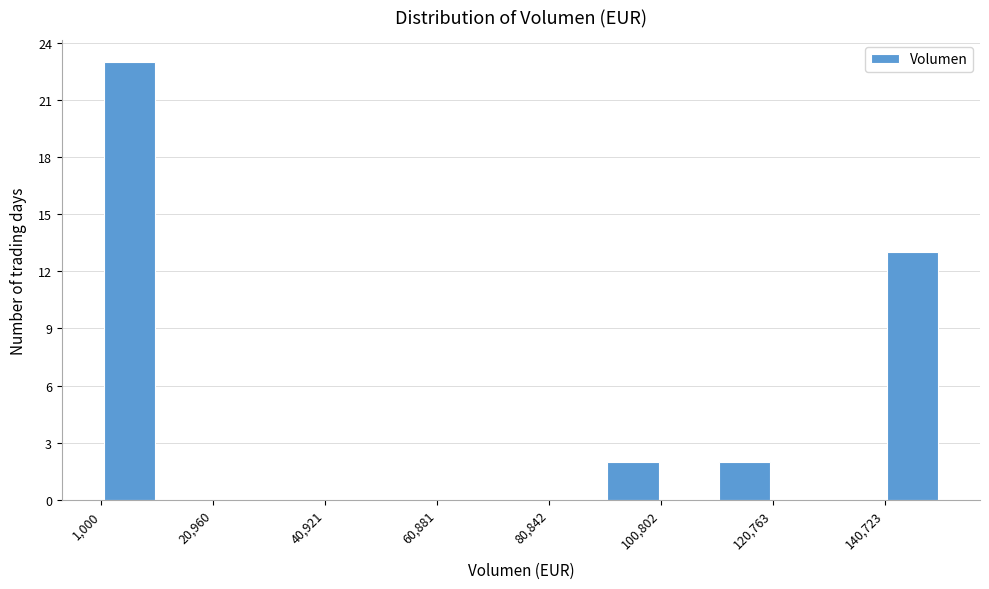

Over which range of the x-axis is the bar tallest?

2000 to 10000